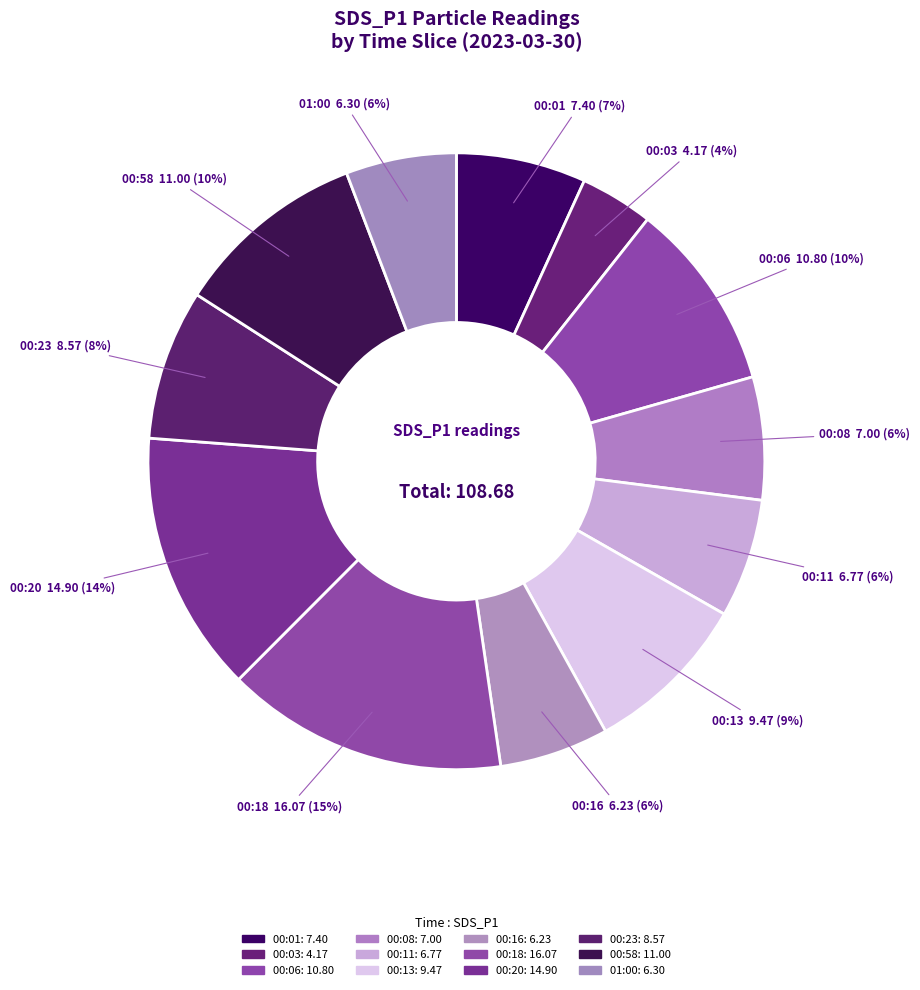

To the nearest percent, what is the difference between the largest and smallest slice percentages?

11%